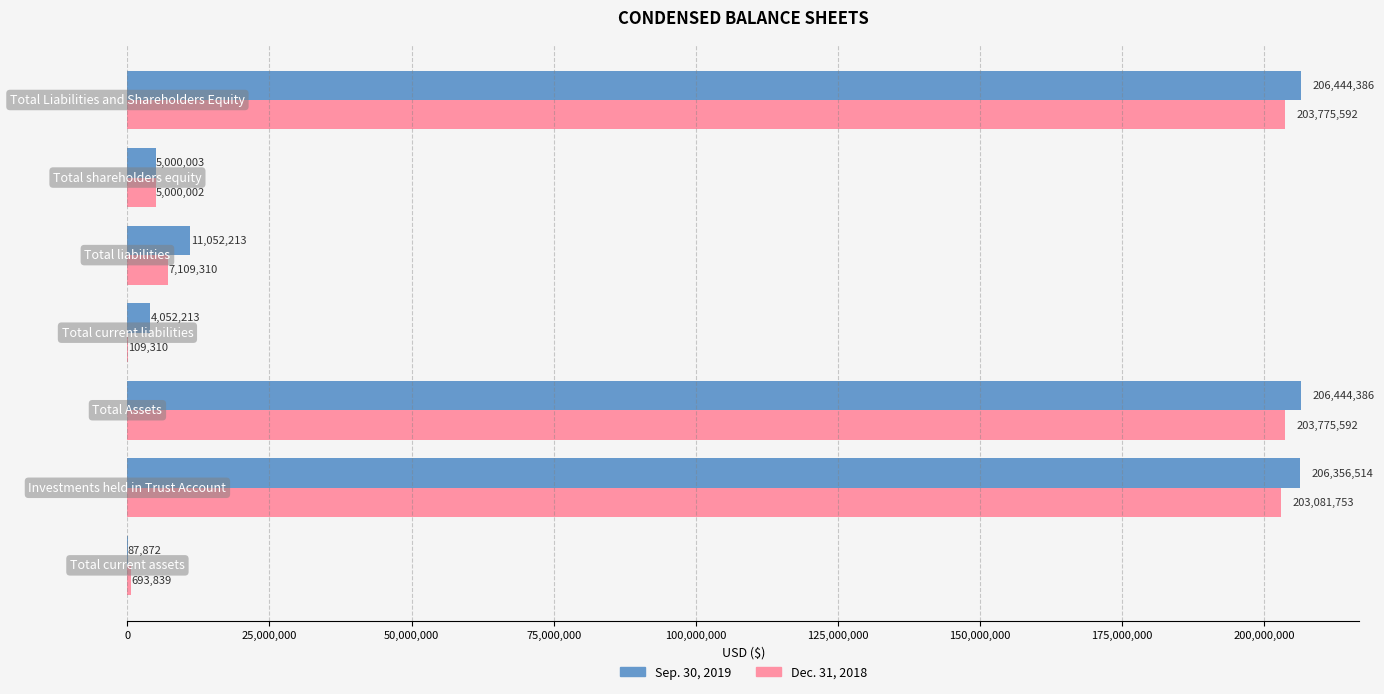

What is the highest value of the Sep. 30, 2019 series?

206444386